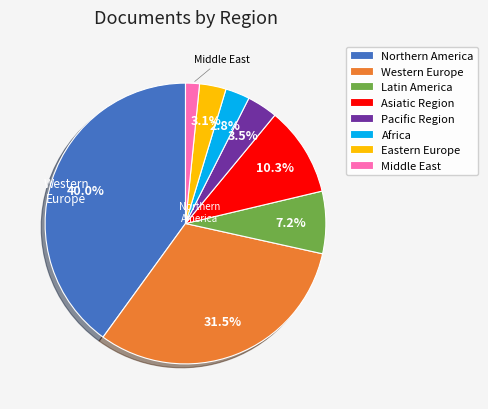

Is the sum of Northern America and Middle East greater than half?

No